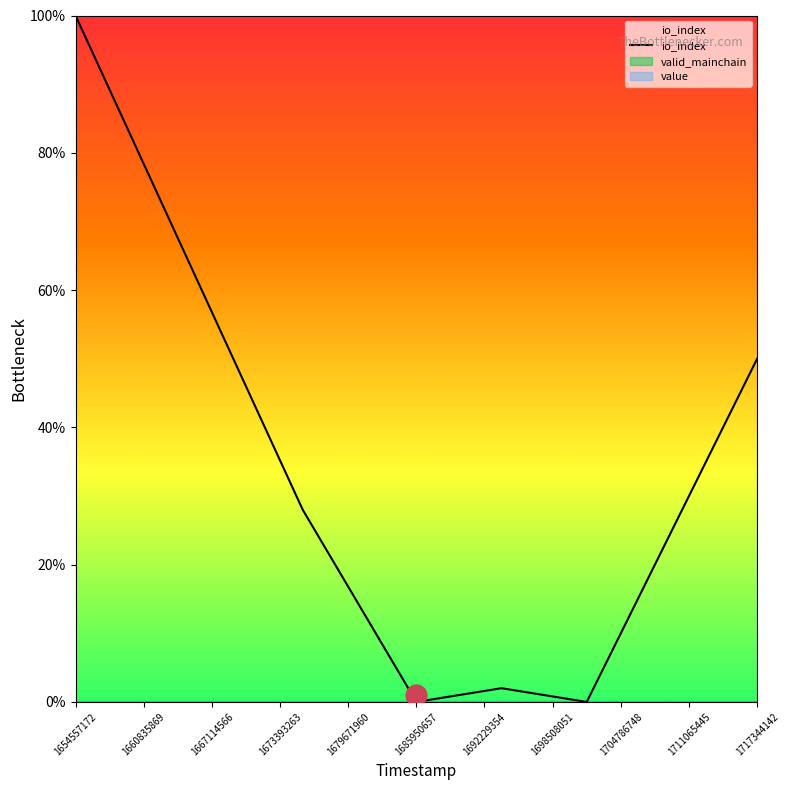

The chart shows a value of 0.1 at 1711065445. True or false?

False